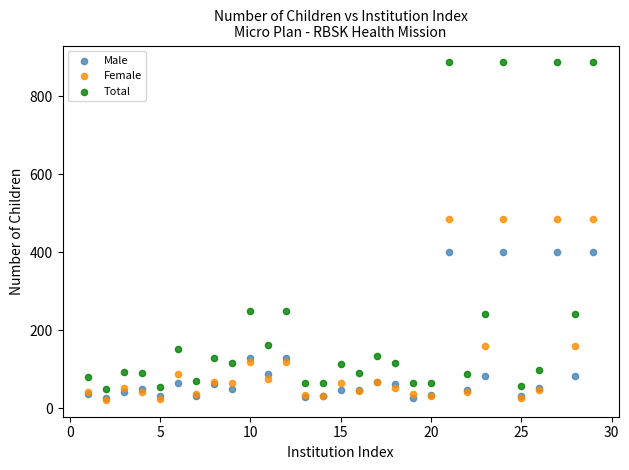

Which series has the largest Y range (max minus min)?

Total